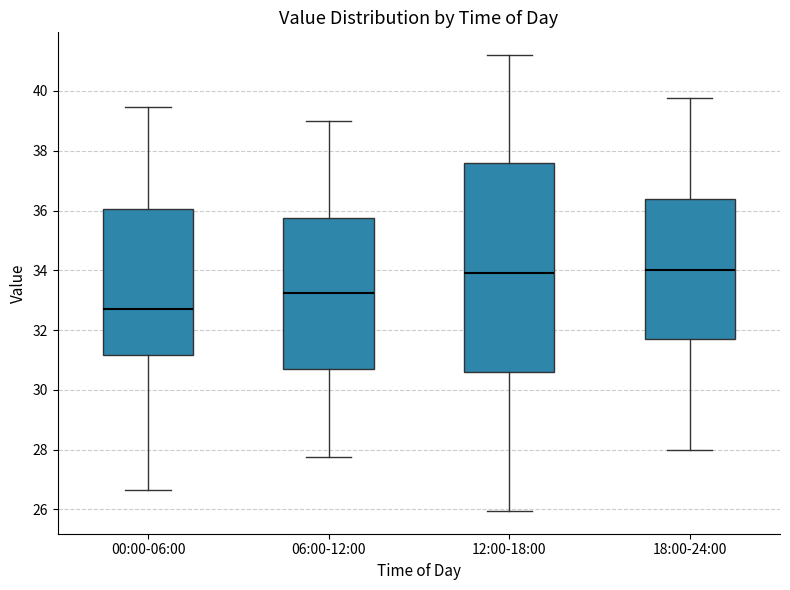

Where does the lower whisker of the box for 00:00-06:00 end on the y-axis? The values are not printed on the chart, so give them approximately, as read against the axis.

26.6